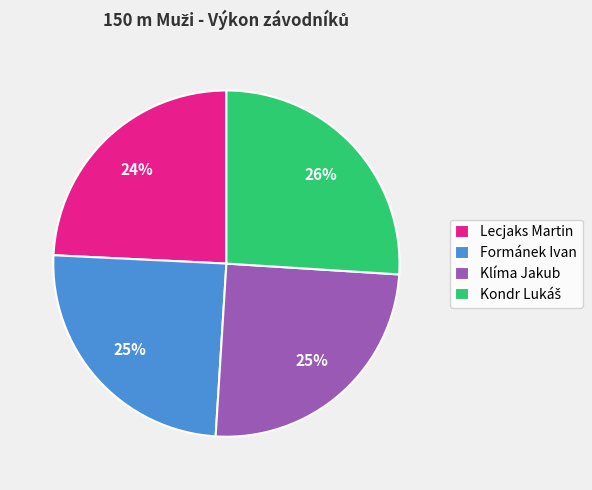

True or false: Klíma Jakub accounts for 18% of the total.

False